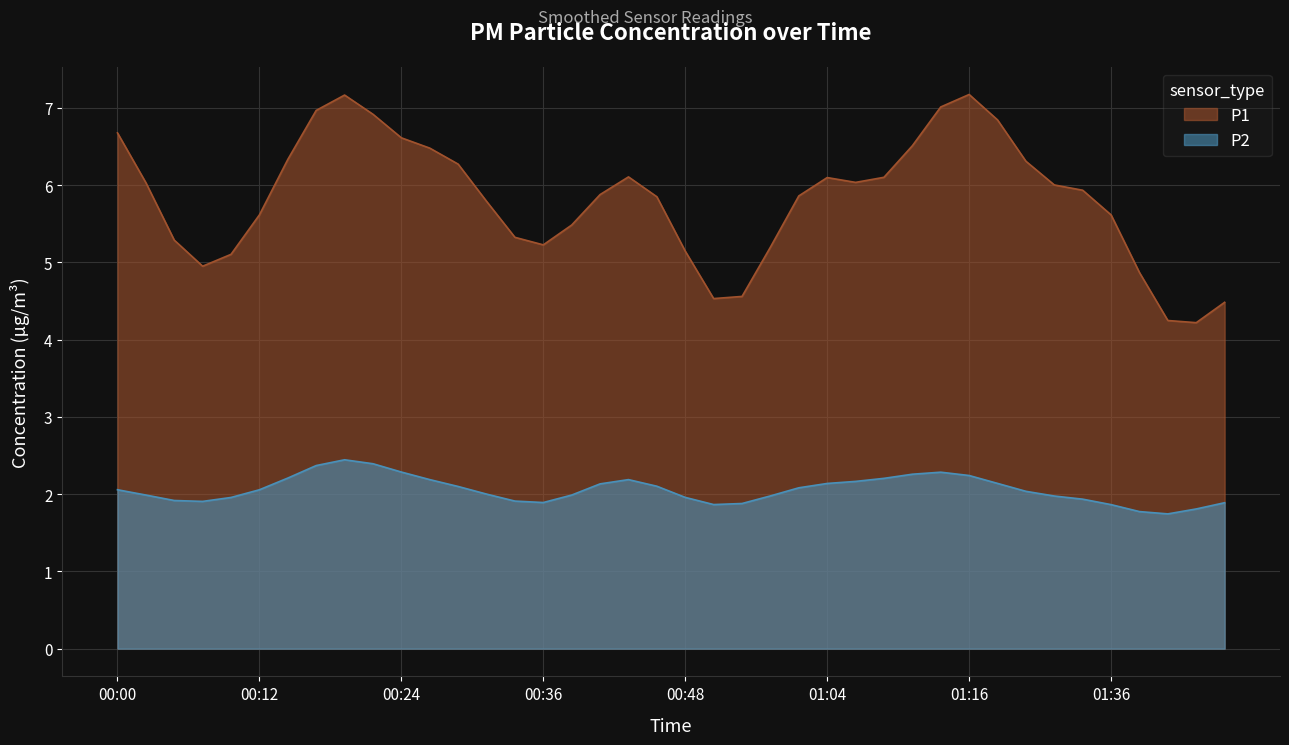

Which series has the widest spread of values?

P1